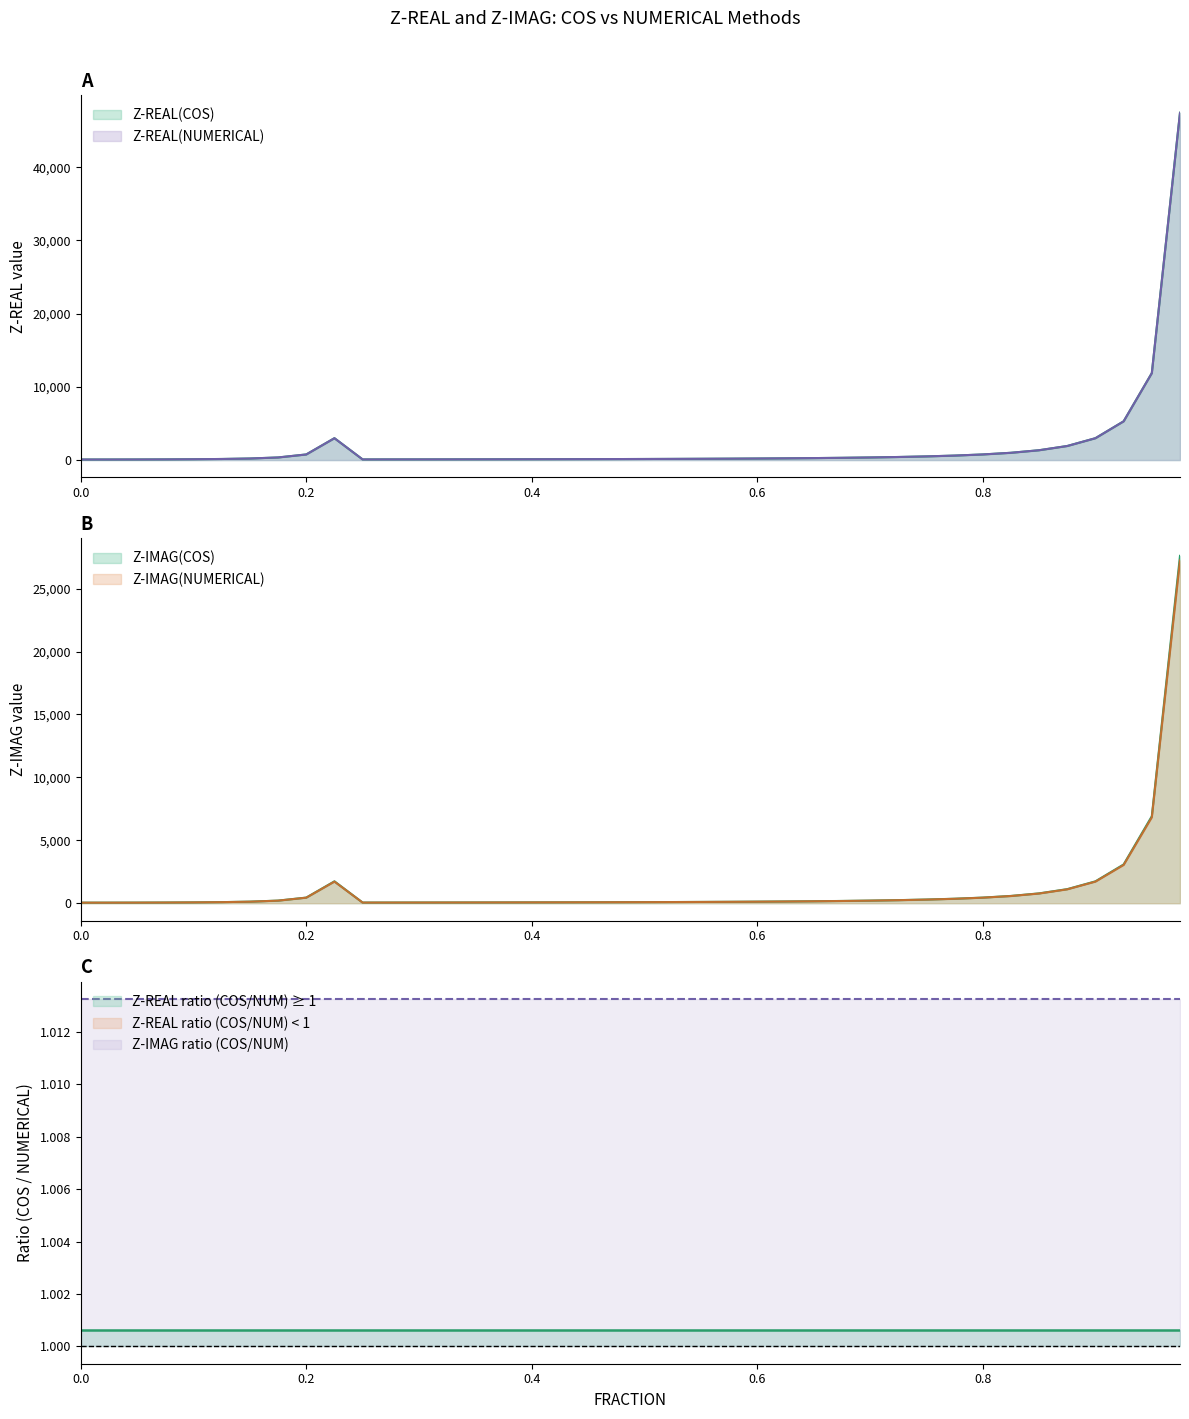

True or false: Z-REAL(COS) and Z-IMAG(NUMERICAL) cross at least once.

False